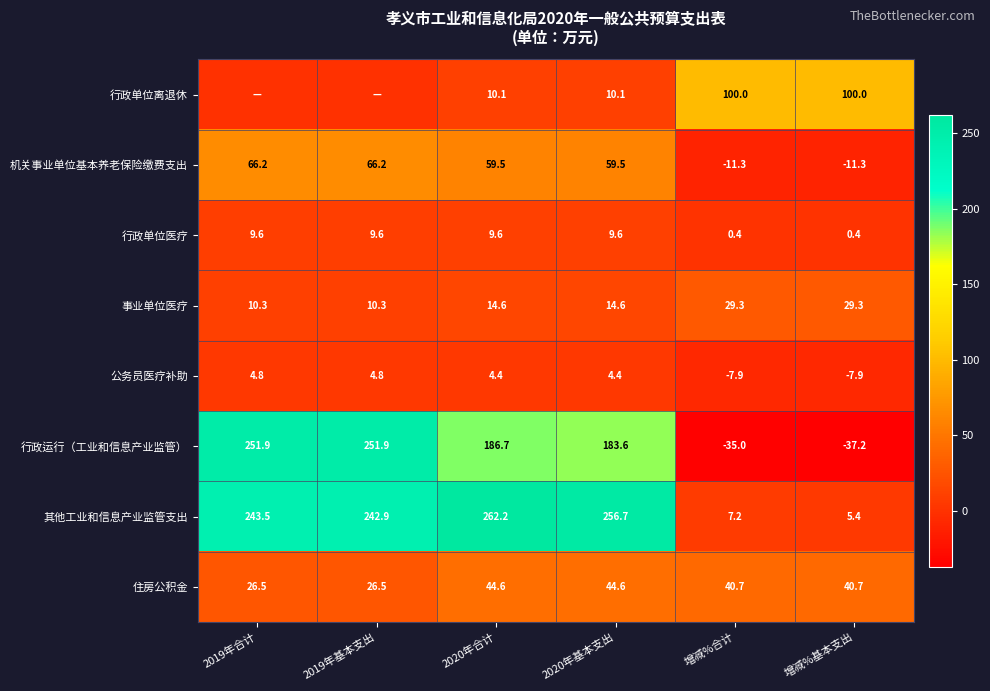

What is the difference between the 行政运行（工业和信息产业监管） values at 增减%基本支出 and 2020年基本支出?

220.8